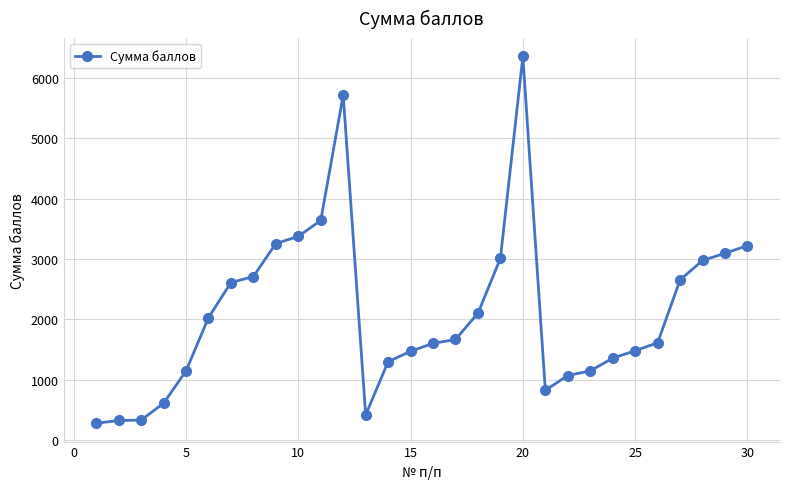

How many data points are less than 1667?

15